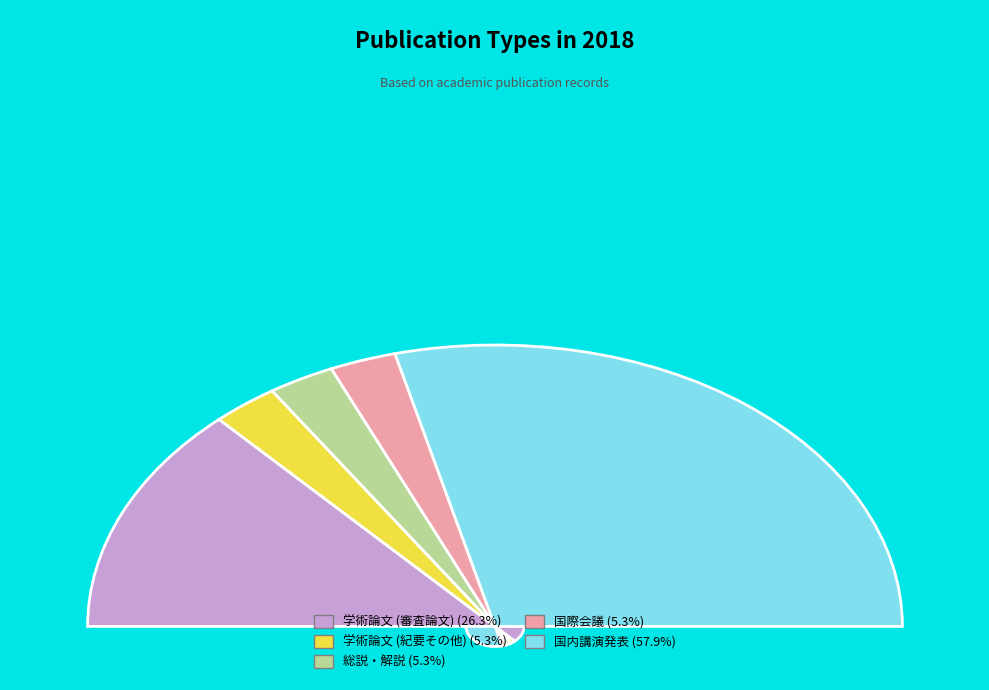

Which category has the biggest portion of the pie?

国内講演発表